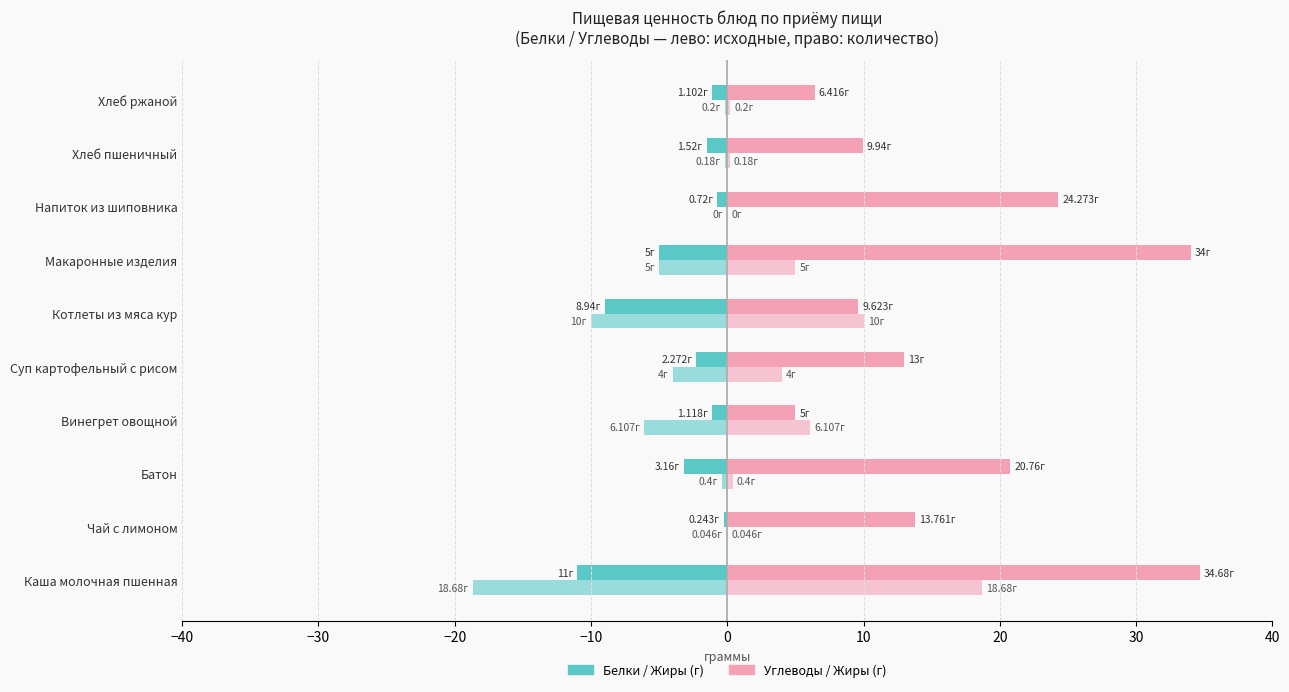

How many series are shown in this chart?

4